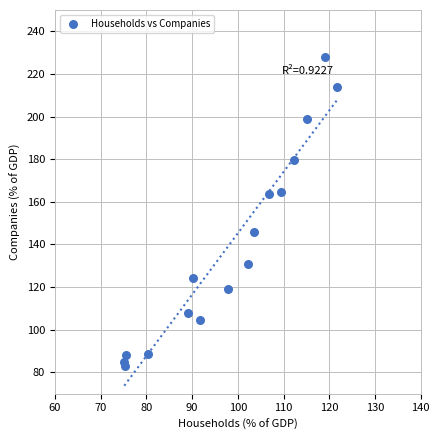

What is the range of Y values (max minus min)?

145.1